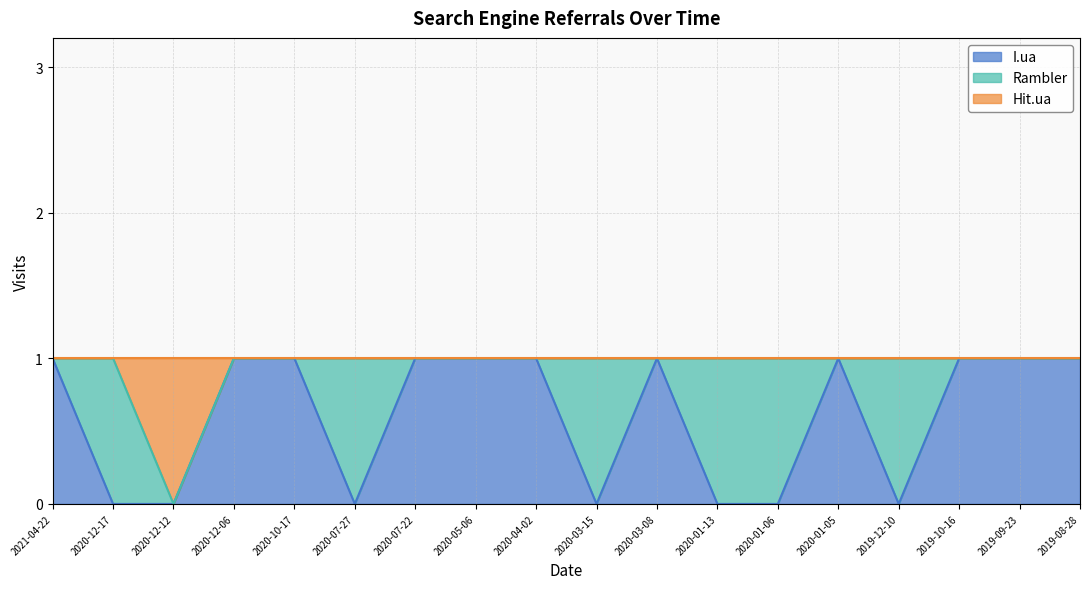

Is it true that Hit.ua equals 1 at 2020-01-13?

True